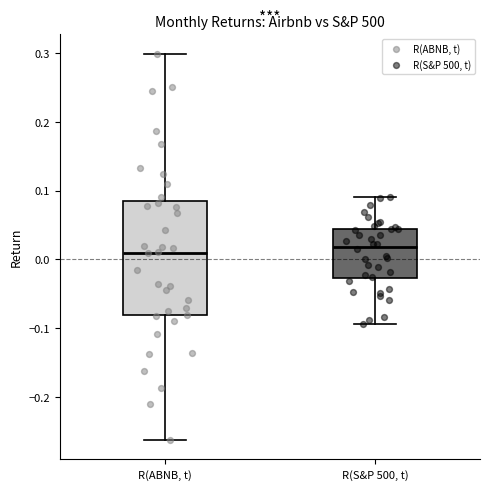

Where is the lower edge of the box for R(ABNB, t) on the y-axis? The values are not printed on the chart, so give them approximately, as read against the axis.

-0.08